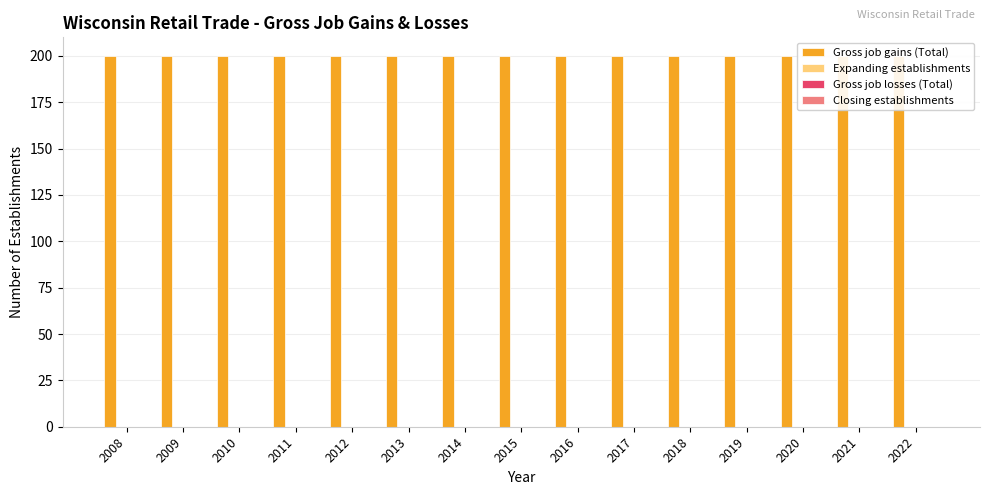

At 2008, list the series in order from smallest to largest.

Expanding establishments, Gross job losses (Total), Closing establishments, Gross job gains (Total)